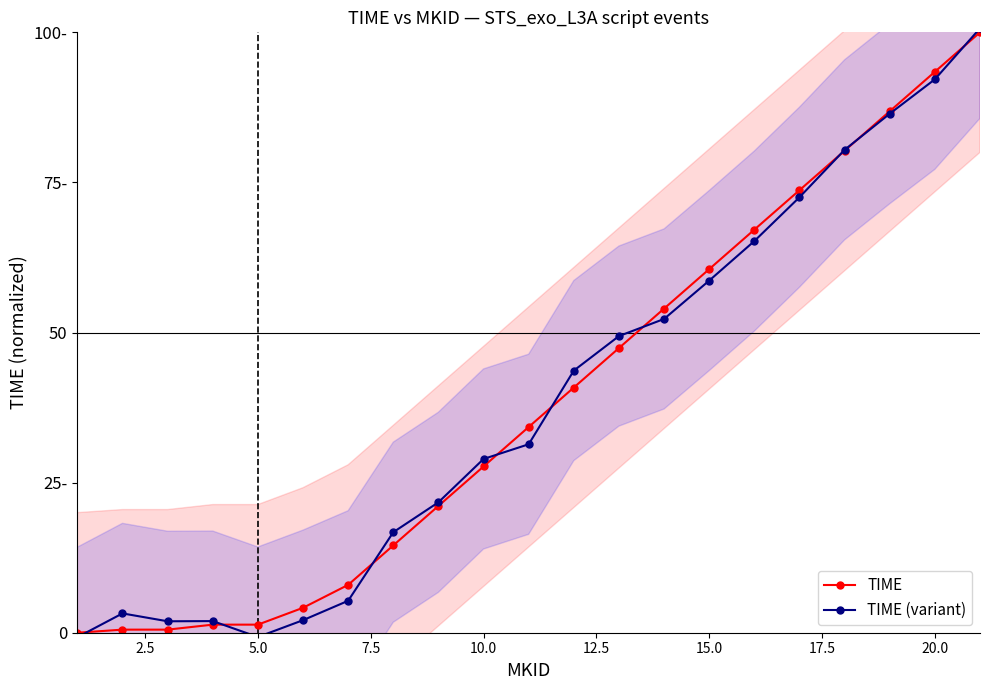

Which series ends up on top after the final intersection of TIME (variant) and TIME?

TIME (variant)